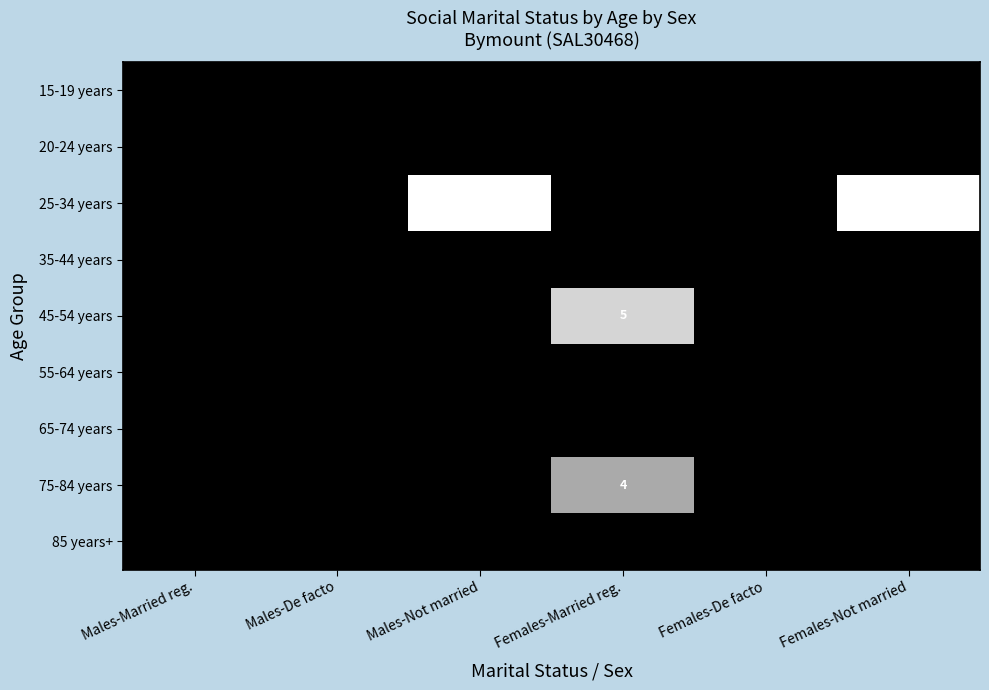

At how many categories does at least one series exceed 2?

3